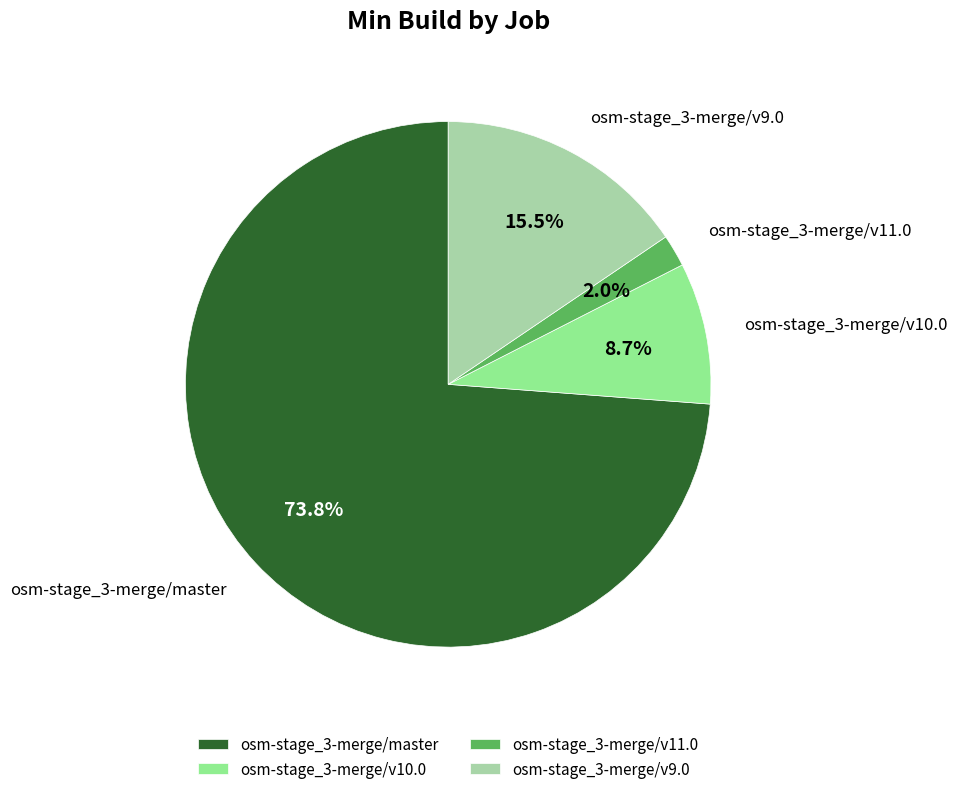

To the nearest percent, what is the average slice percentage?

25%